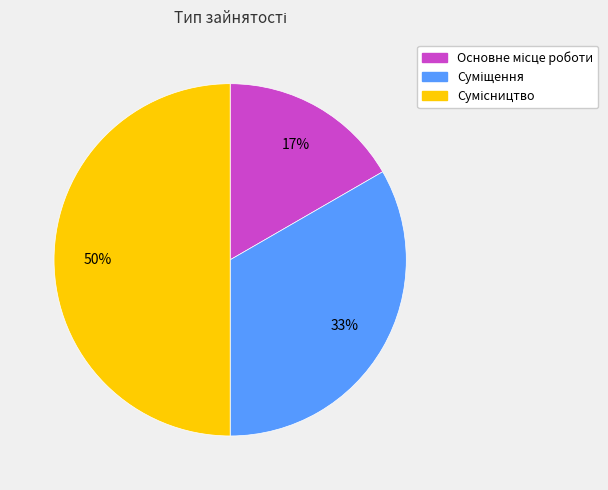

To the nearest percent, what is the average slice percentage?

33%